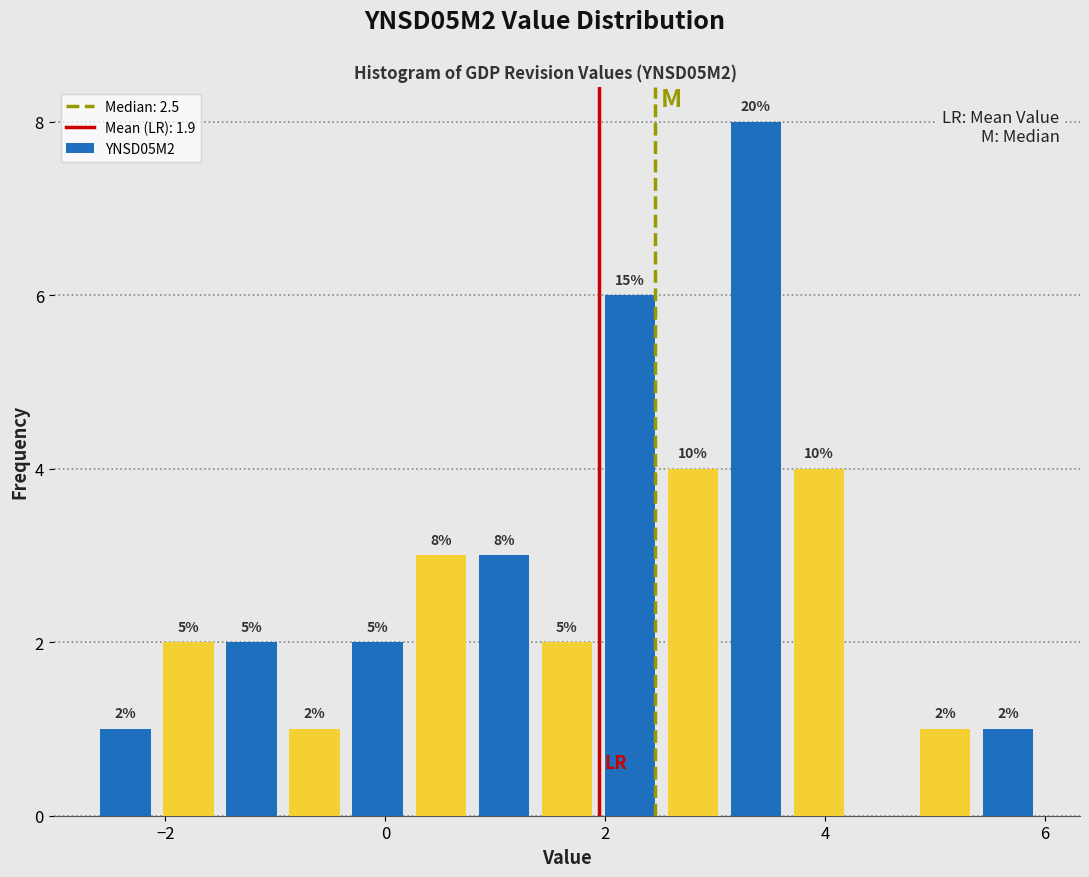

Read against the x-axis, roughly where is the centre of the tallest bar?

3.4